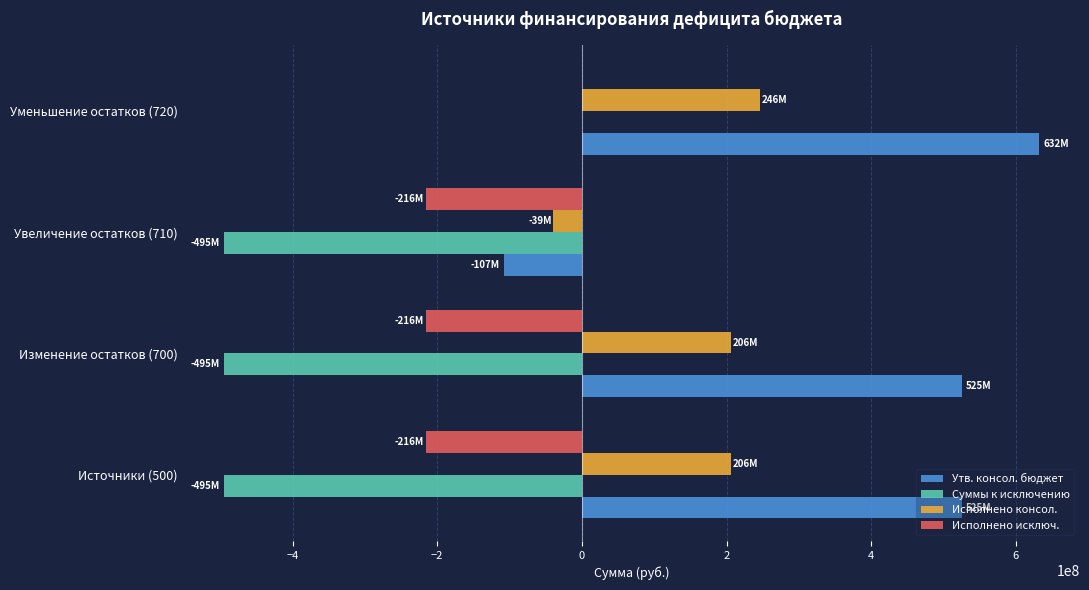

What is the maximum value shown in the chart?

632194183.4